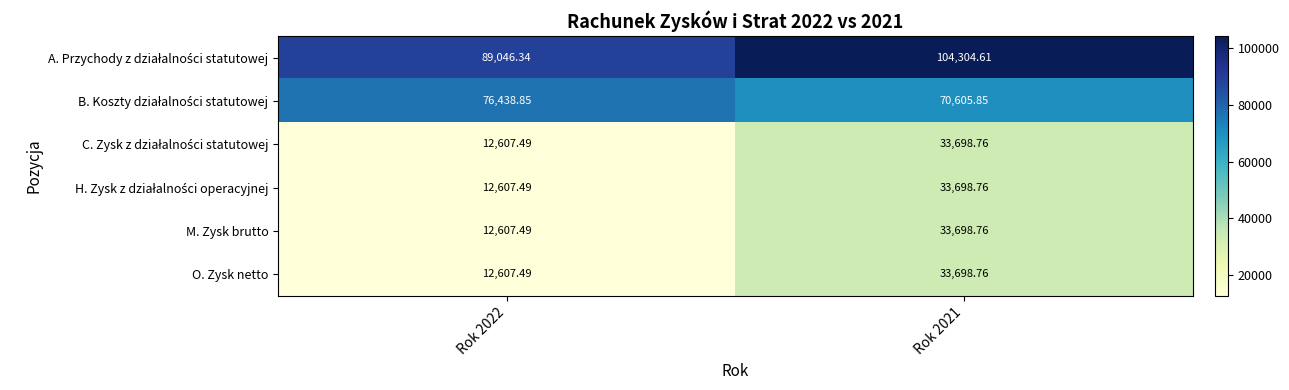

At how many categories does at least one series exceed 85825?

2